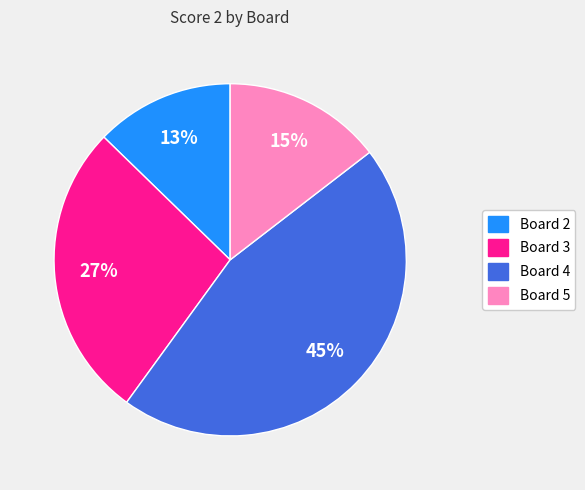

To the nearest percent, what is the average slice percentage?

25%